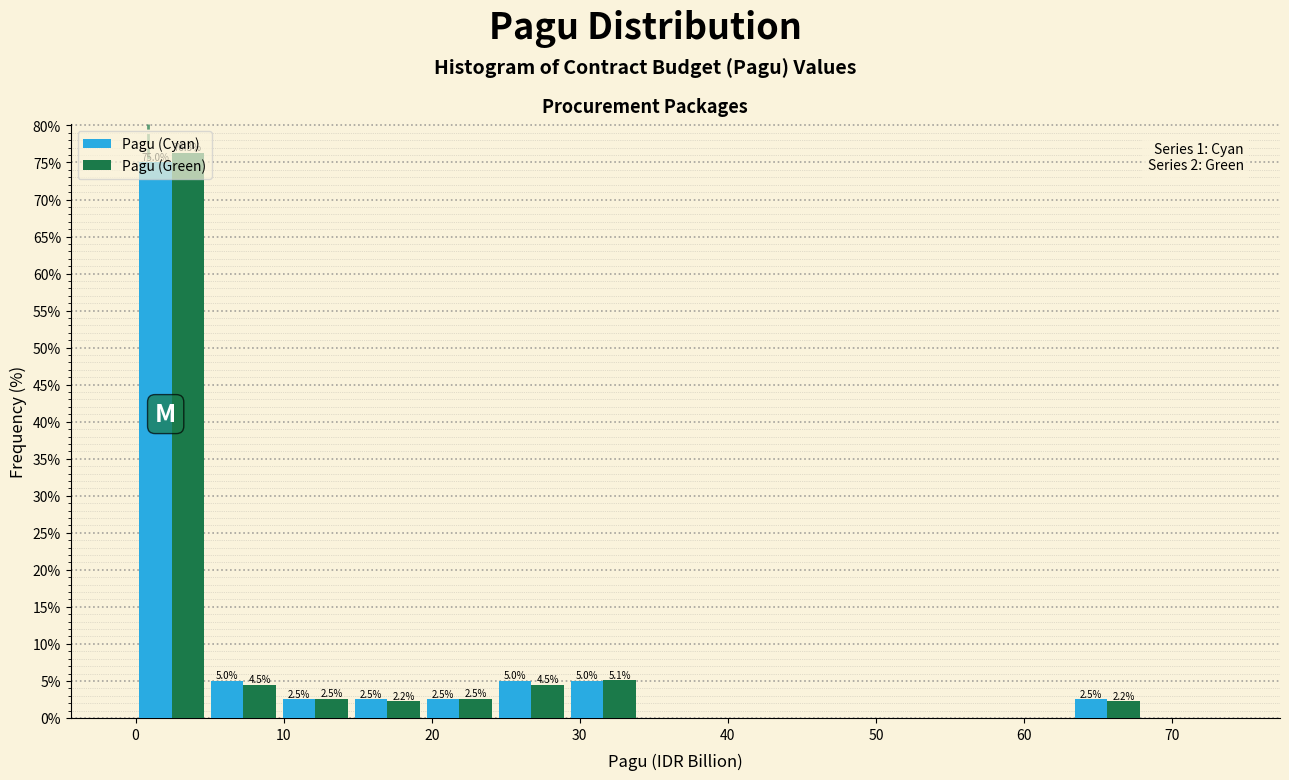

In the Pagu (Cyan) series, which range on the x-axis has the tallest bar?

0 to 5